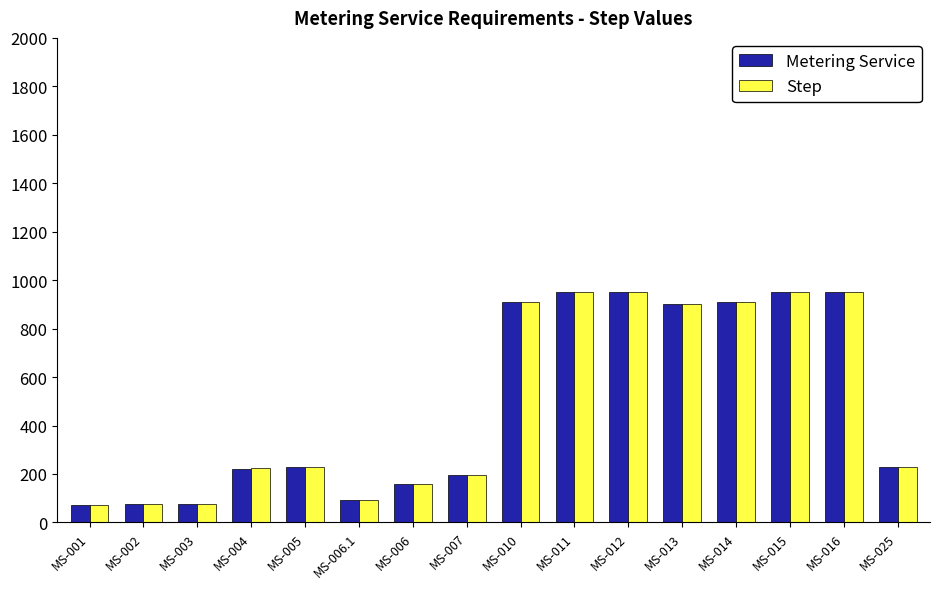

What is the maximum value shown in the chart?

950